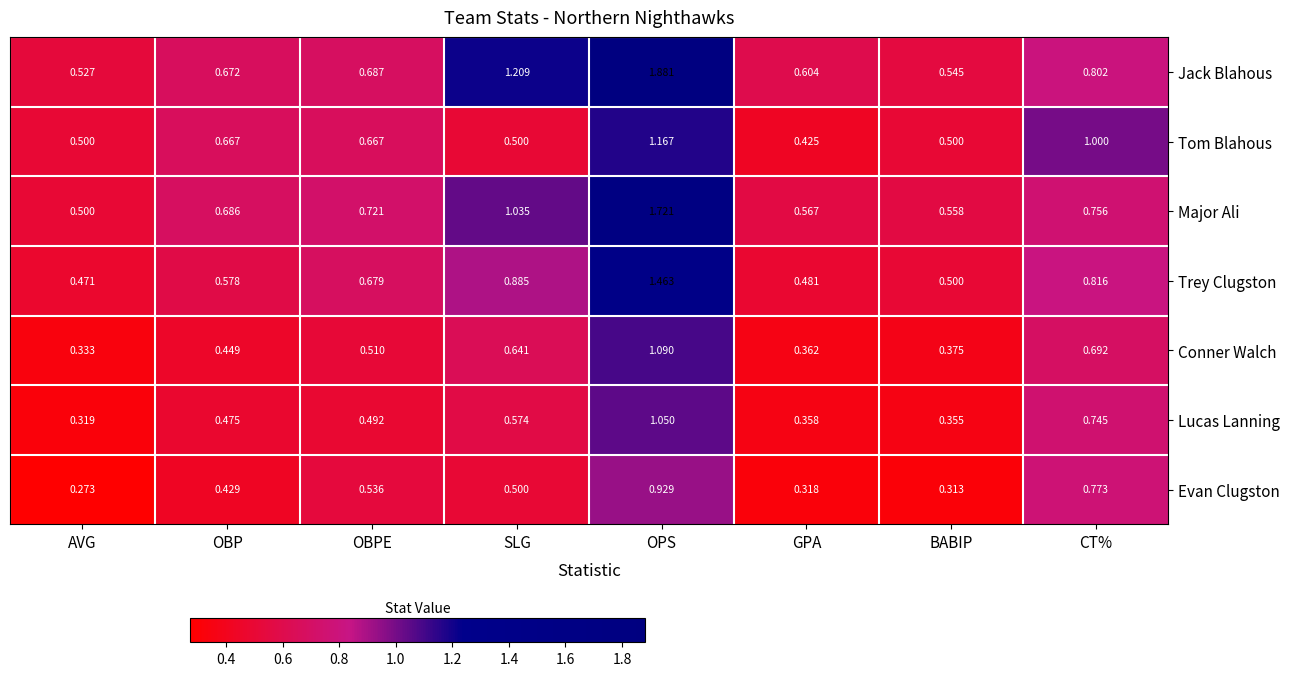

Which series has the largest total across all categories?

Jack Blahous